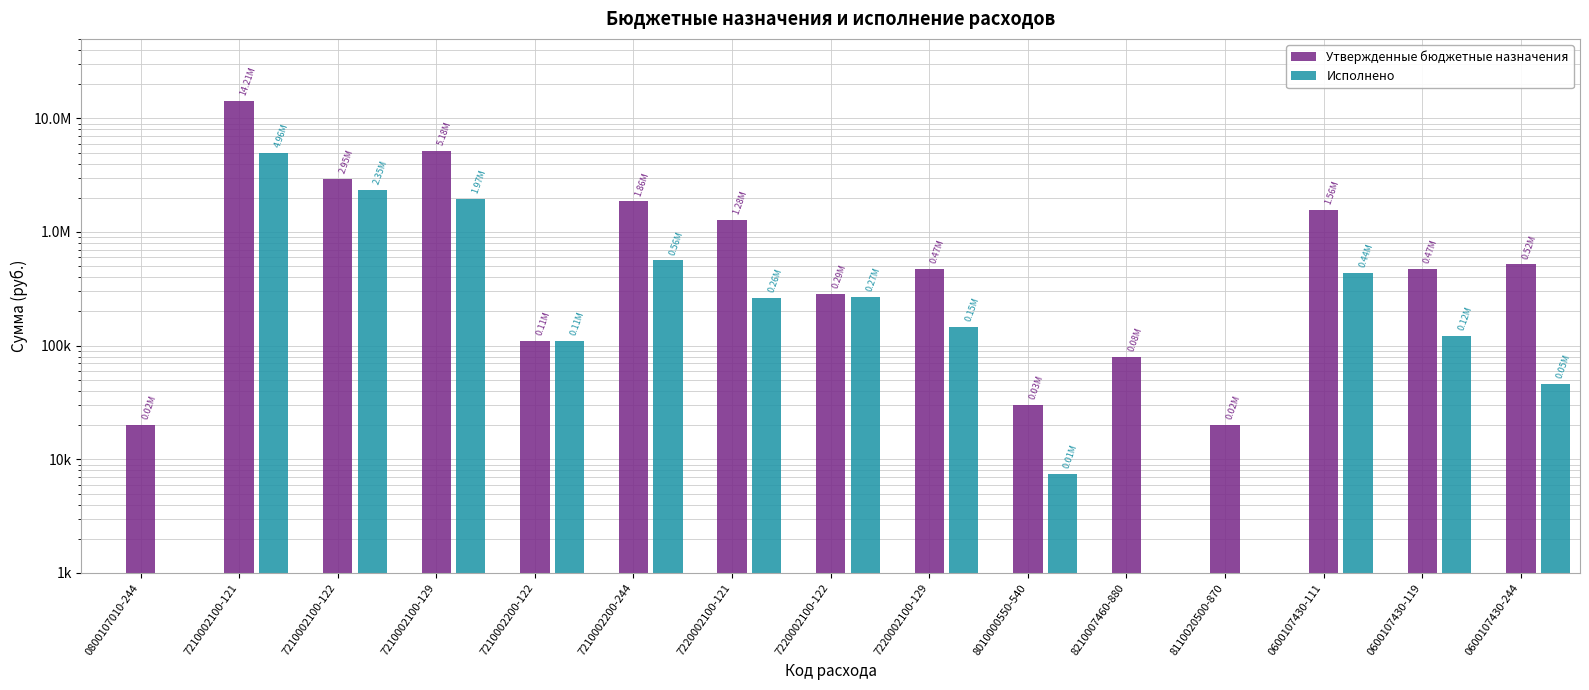

List the series in order of their overall mean, lowest first.

Исполнено, Утвержденные бюджетные назначения